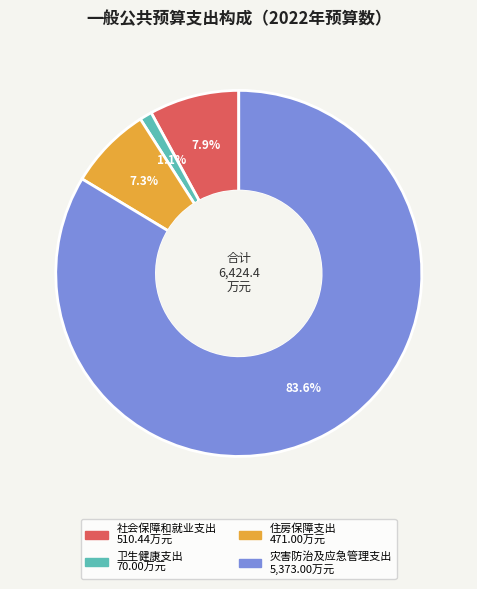

Which has a higher value, 住房保障支出 or 社会保障和就业支出?

社会保障和就业支出